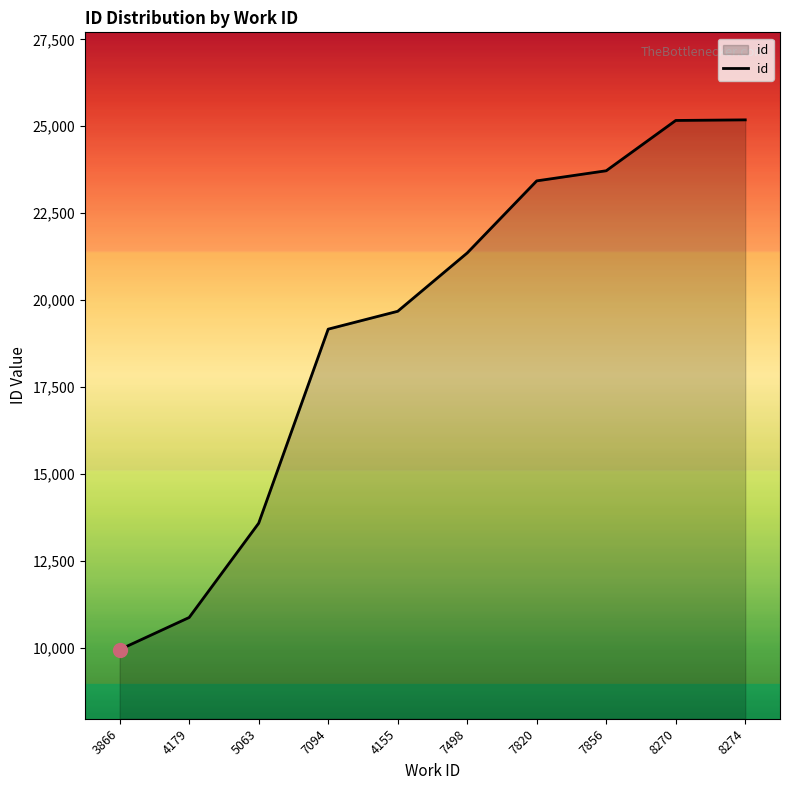

Does the chart display data point markers on the line(s)?

No